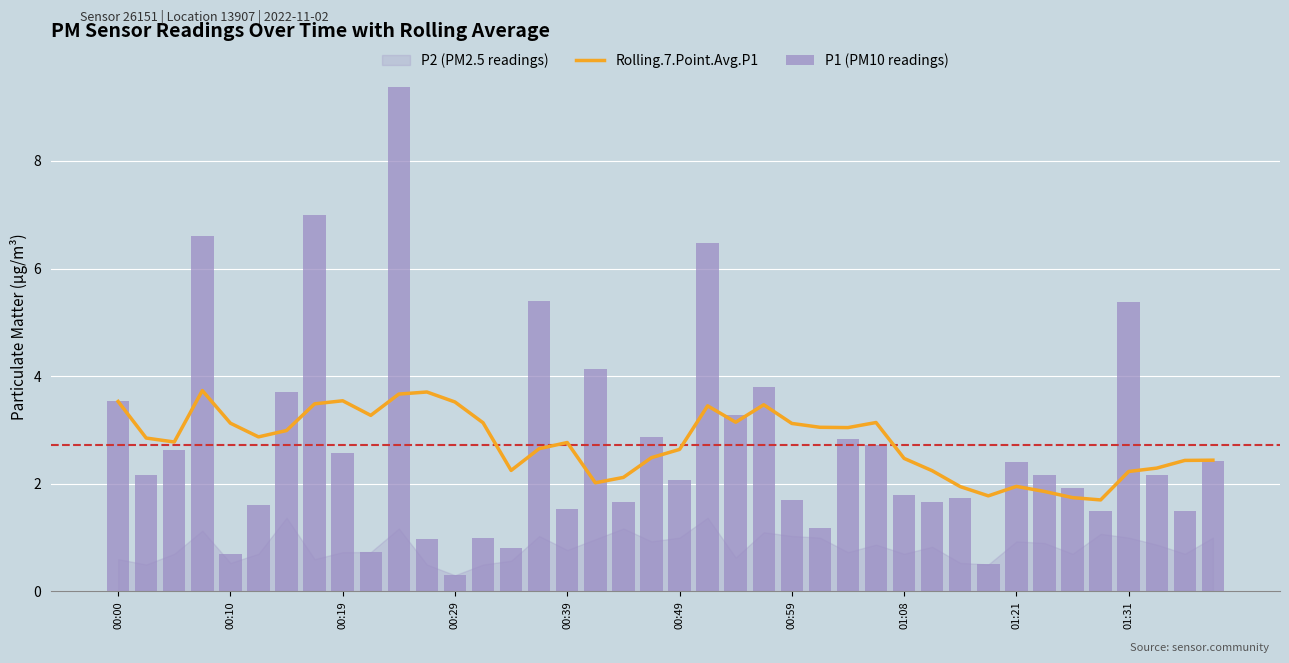

Does the chart contain stacked bars?

No